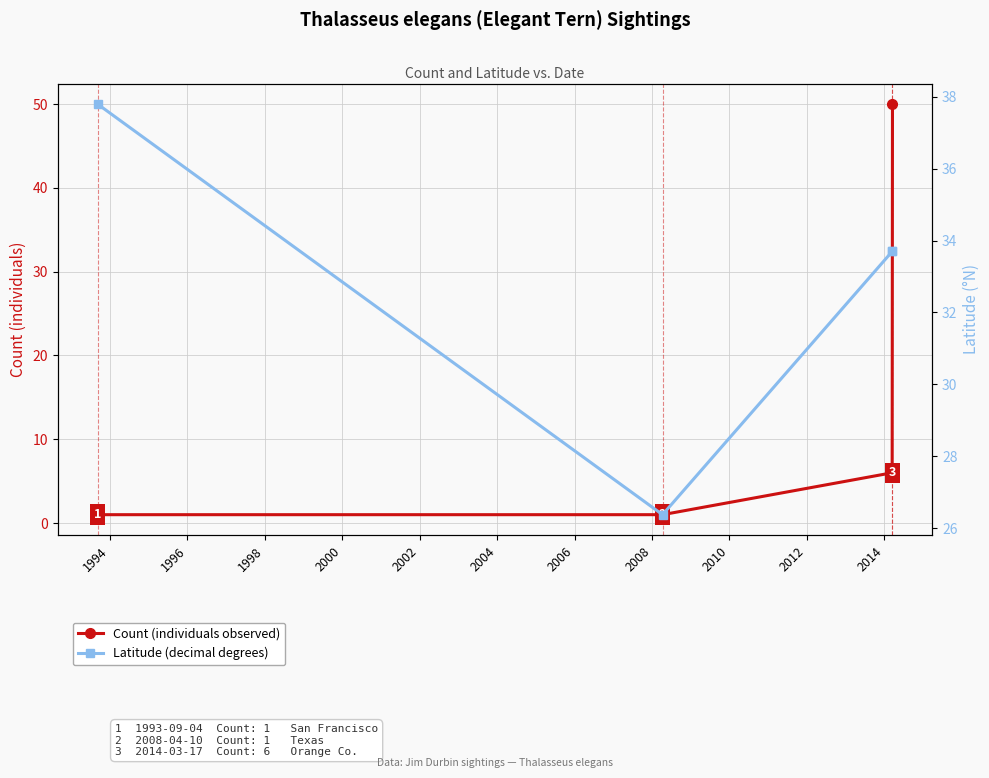

True or false: Latitude (decimal degrees) and Count (individuals observed) intersect in this chart.

True